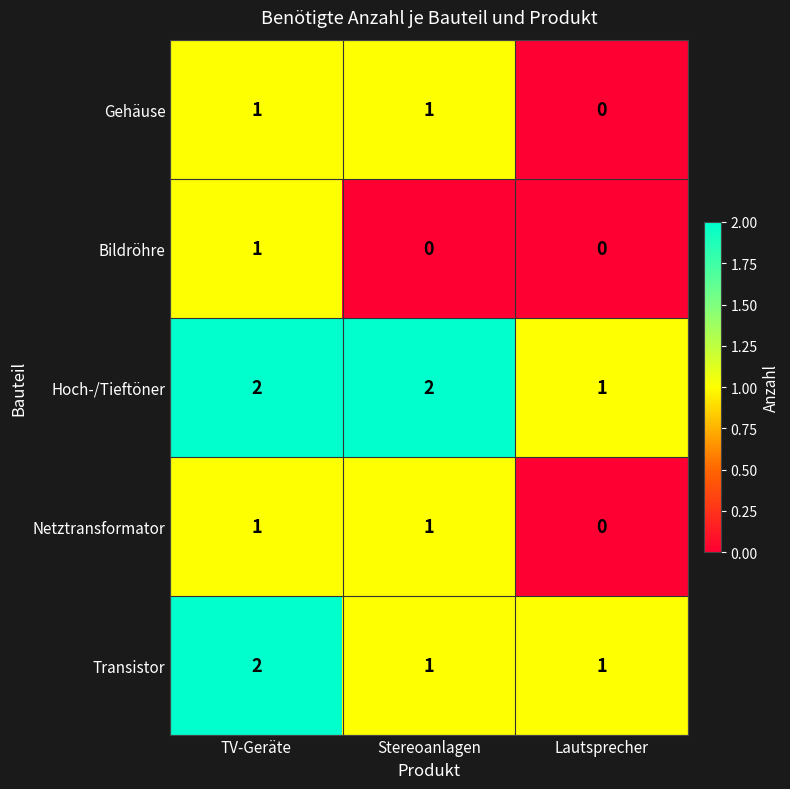

Which series has the largest total across all categories?

Hoch-/Tieftöner